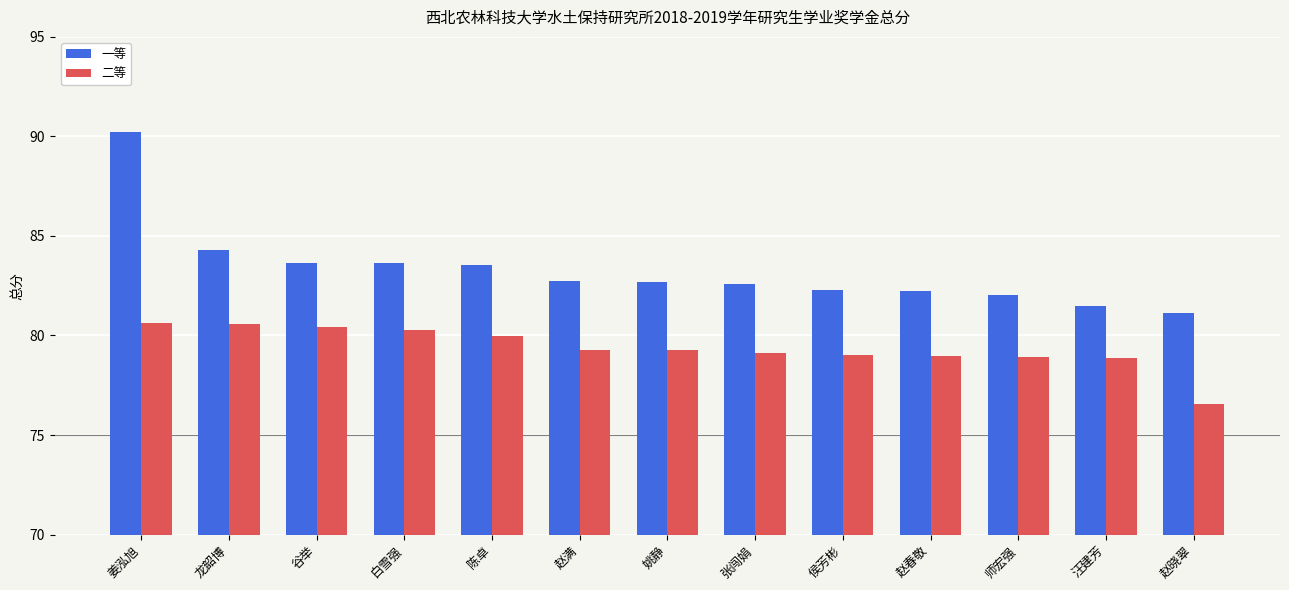

How many series are shown in this chart?

2